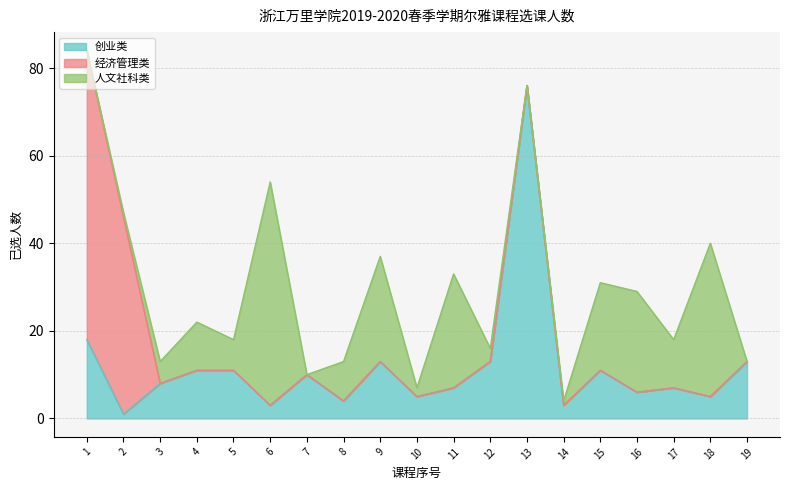

Which series changed the most between 7 and 15?

人文社科类